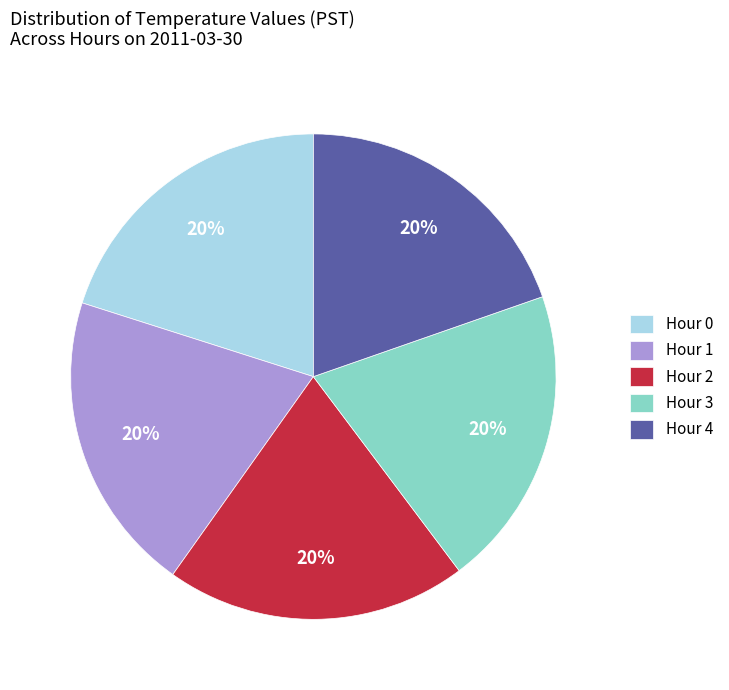

Is there any slice that represents more than half of the pie?

No